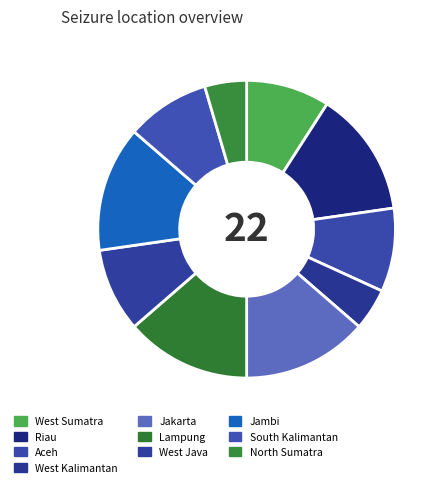

True or false: Aceh accounts for 1% of the total.

False